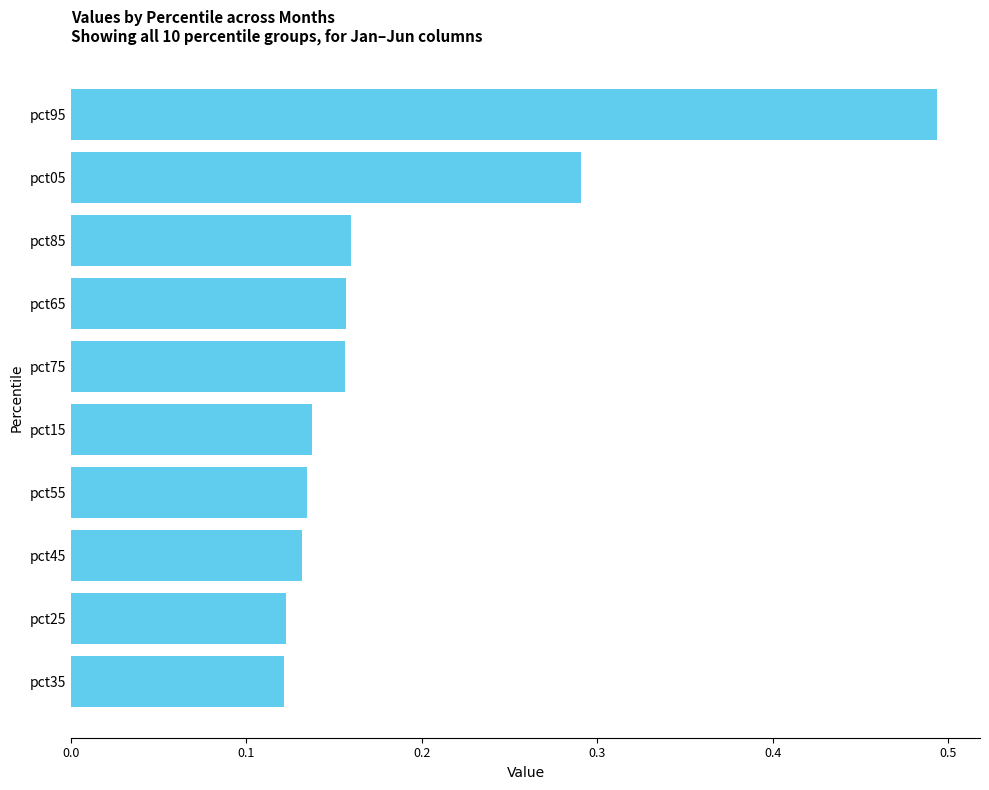

Which has a higher value, pct75 or pct05?

pct05